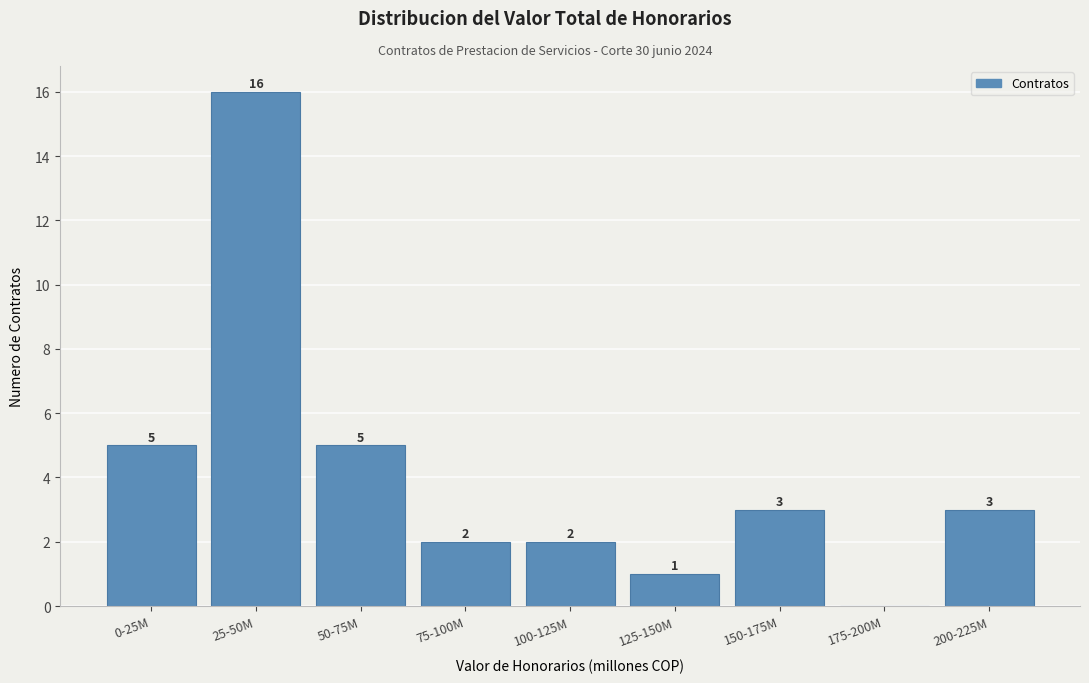

Reading right to left, extract all data points from this chart.

200-225M=3	175-200M=0	150-175M=3	125-150M=1	100-125M=2	75-100M=2	50-75M=5	25-50M=16	0-25M=5